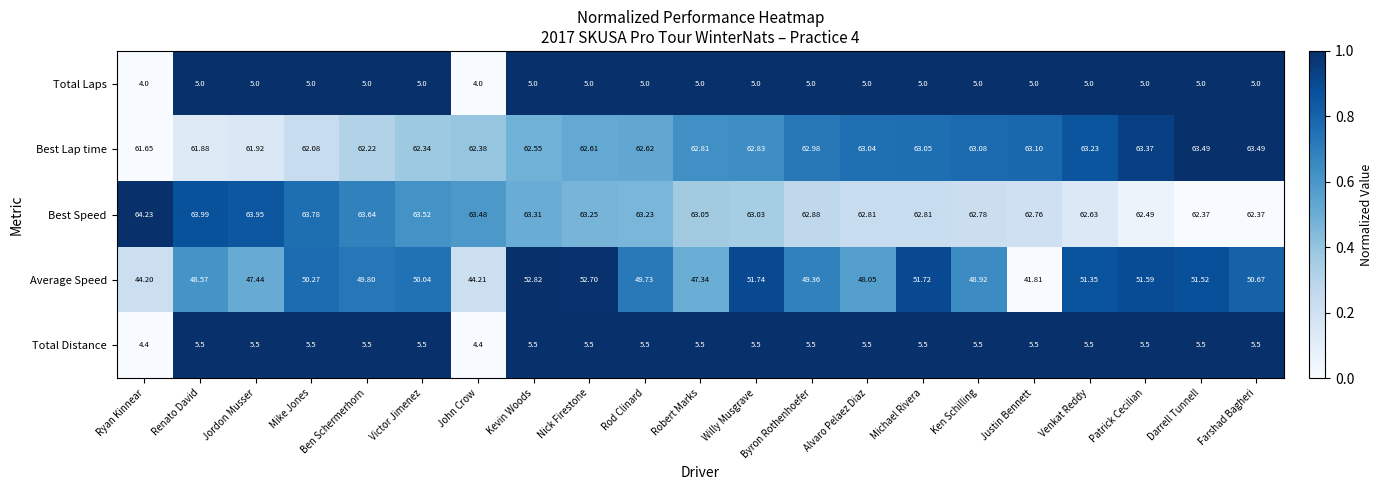

Which series changed the most between Venkat Reddy and Farshad Bagheri?

Average Speed